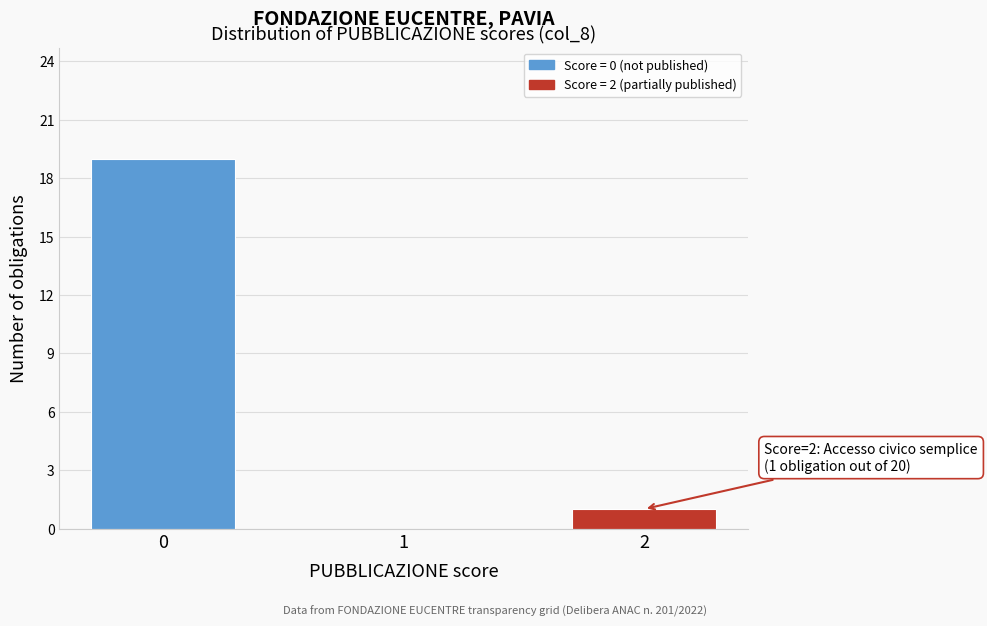

Reading left to right, list all the values displayed in this chart.

0=19	1=0	2=1